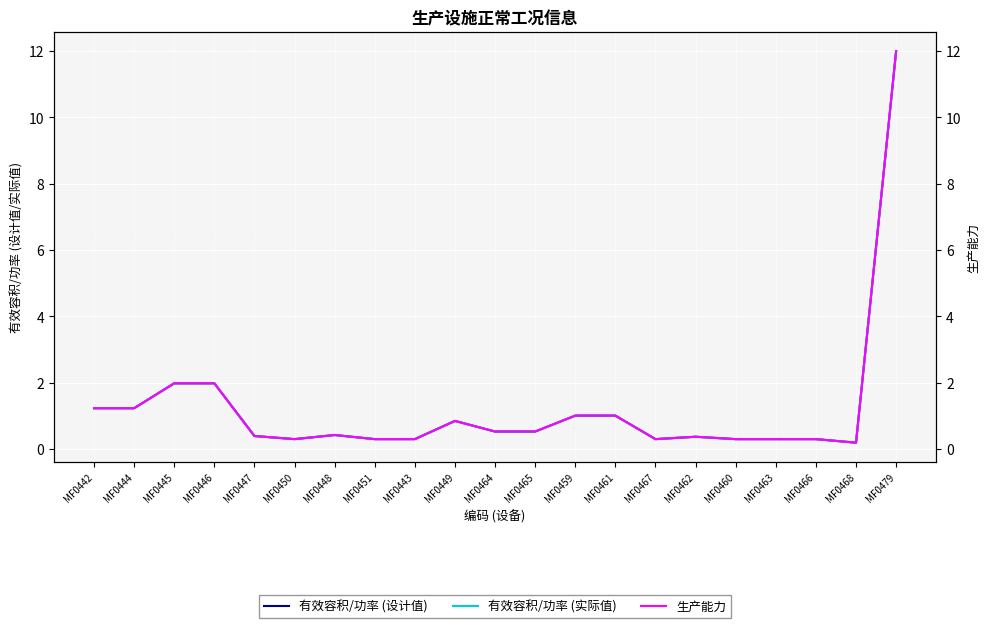

What is the sum of the 有效容积/功率 (实际值) values at MF0443 and MF0479?

12.3